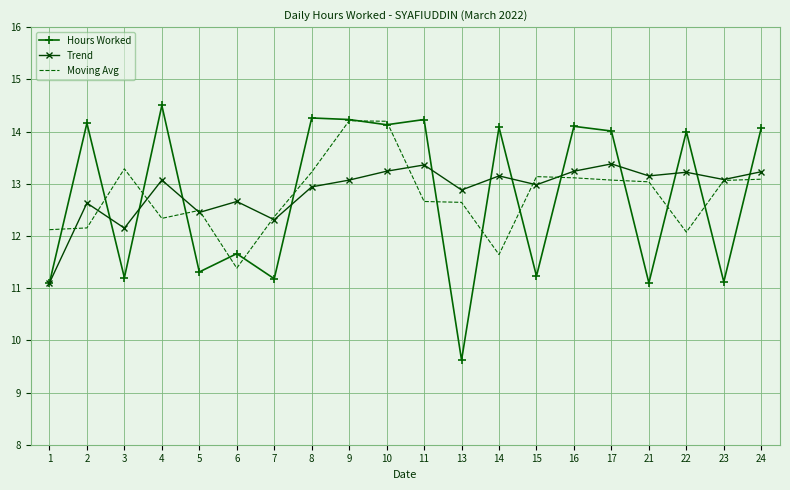

What value does the Hours Worked series have at 1?

11.1